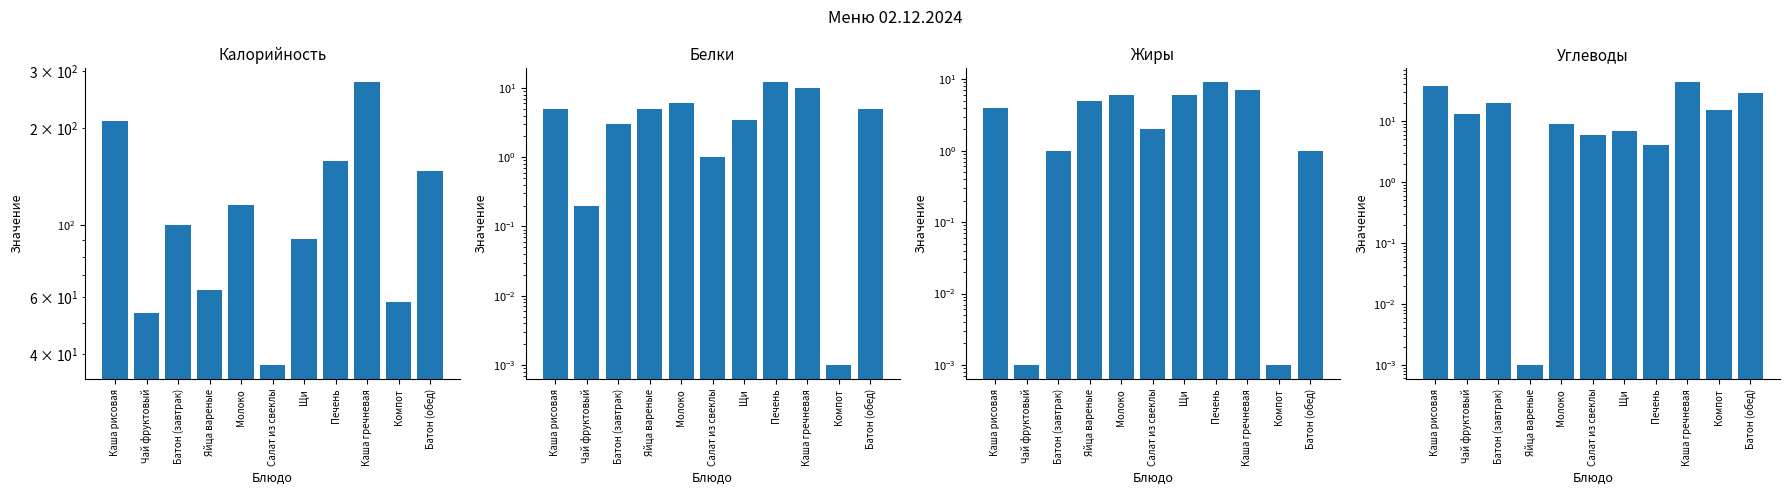

Which label corresponds to the smallest value in the chart?

Компот